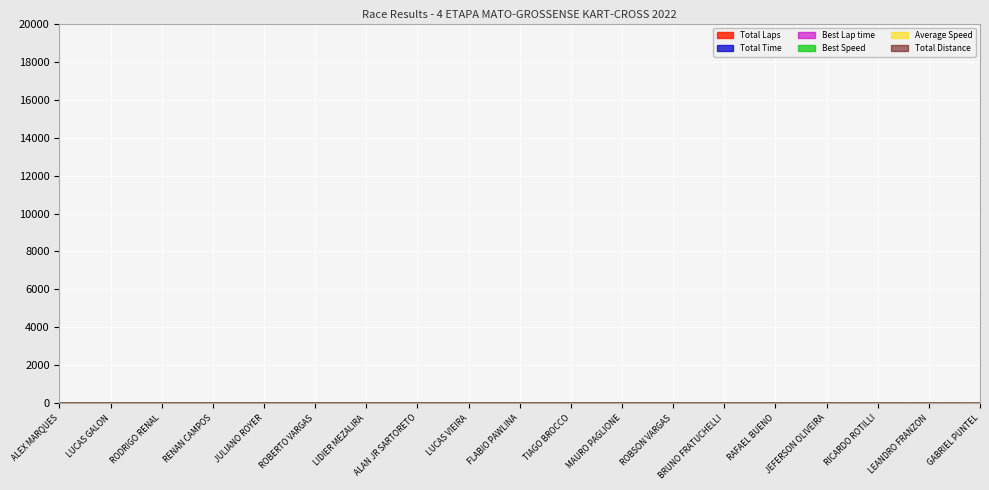

What is the sum of the Total Time values at RAFAEL BUENO and RICARDO ROTILLI?

23.5